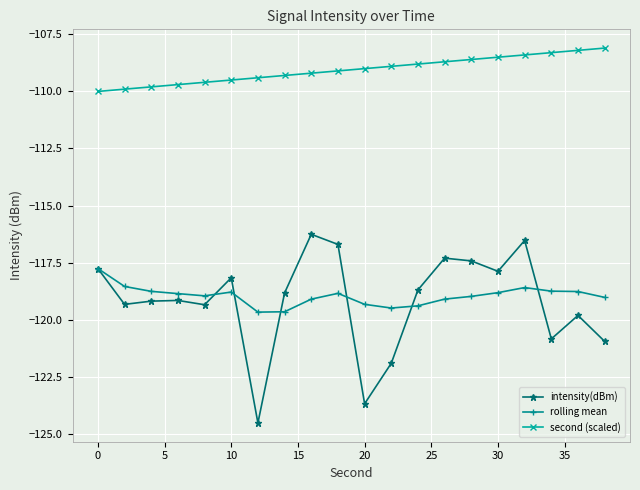

What is the maximum value for rolling mean?

-117.8